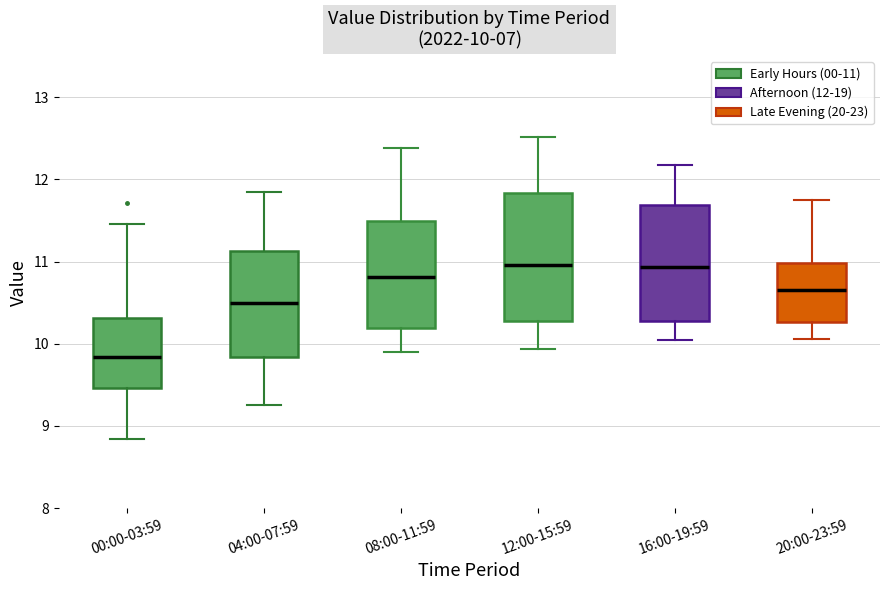

Comparing the boxes themselves (not the whiskers), which one is the tallest?

12:00-15:59